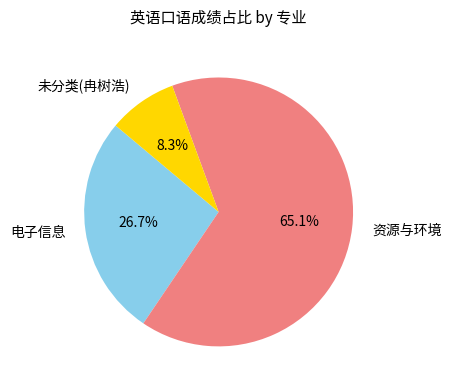

To the nearest percent, what is the average slice percentage?

33%